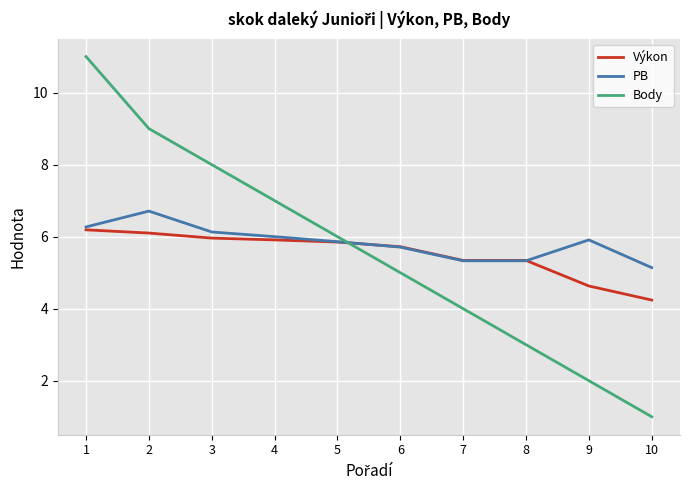

Which series changed the most between 7 and 10?

Body